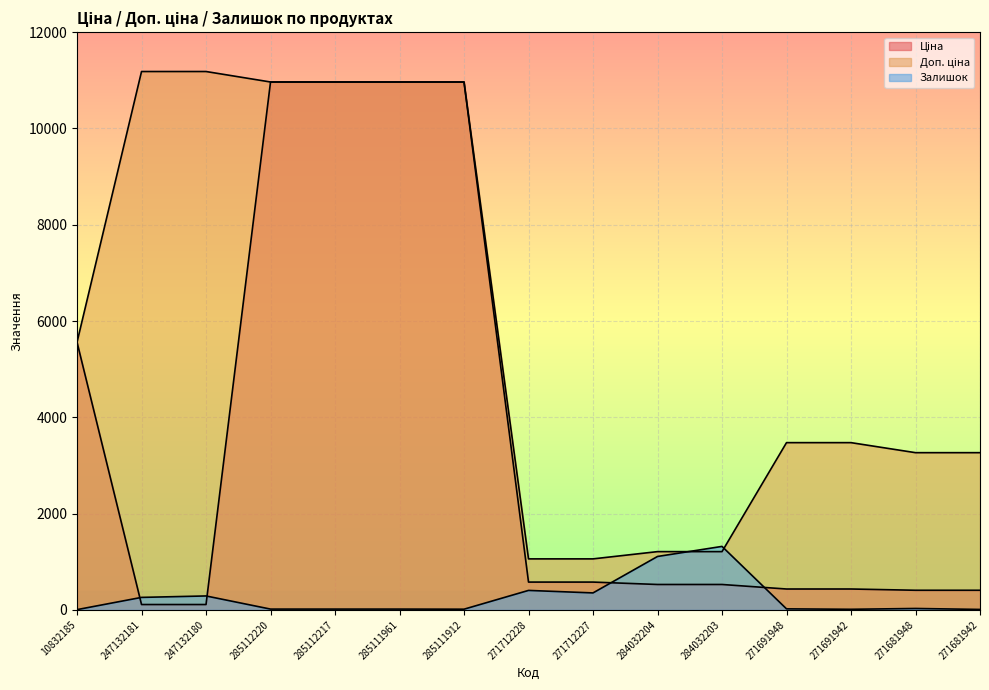

How many data points in Ціна are less than 528?

6